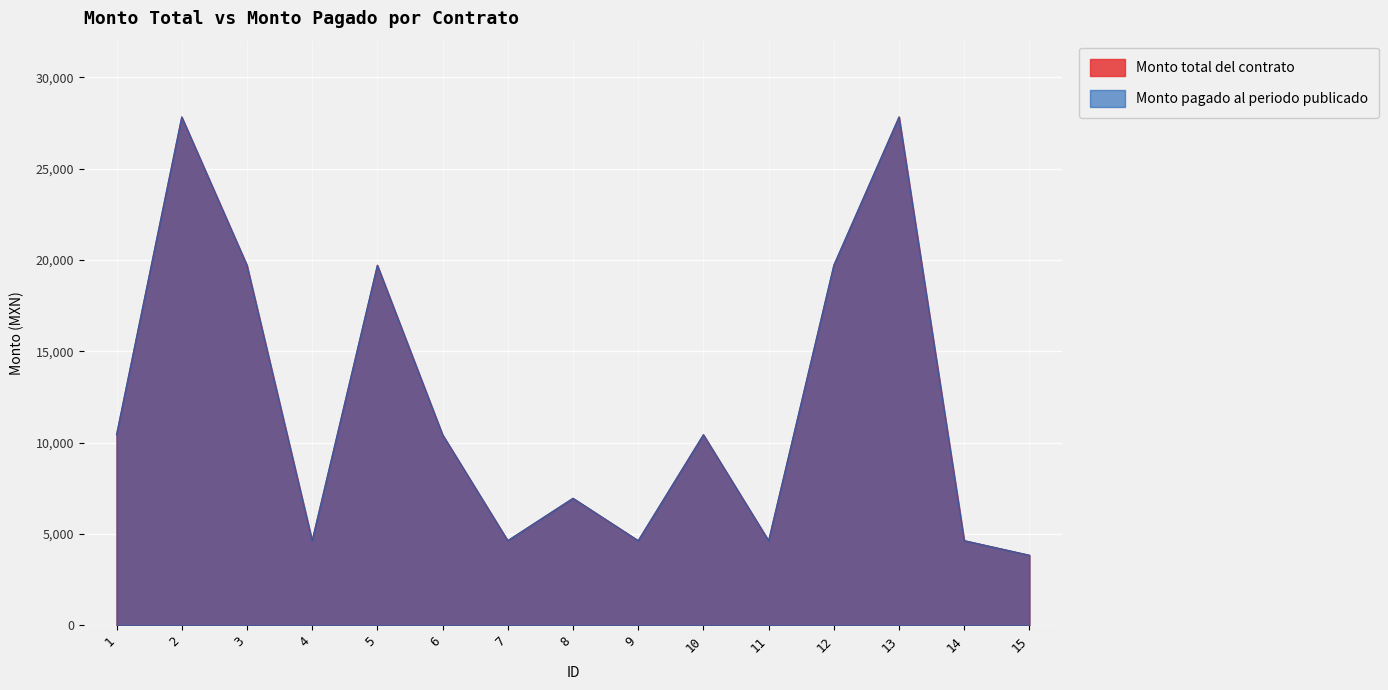

What is the approximate value of Monto total del contrato at 13?

27840